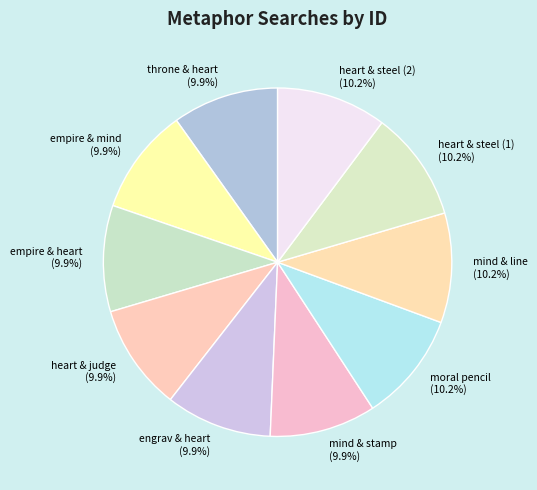

Does empire & heart represent more than half of the total?

No